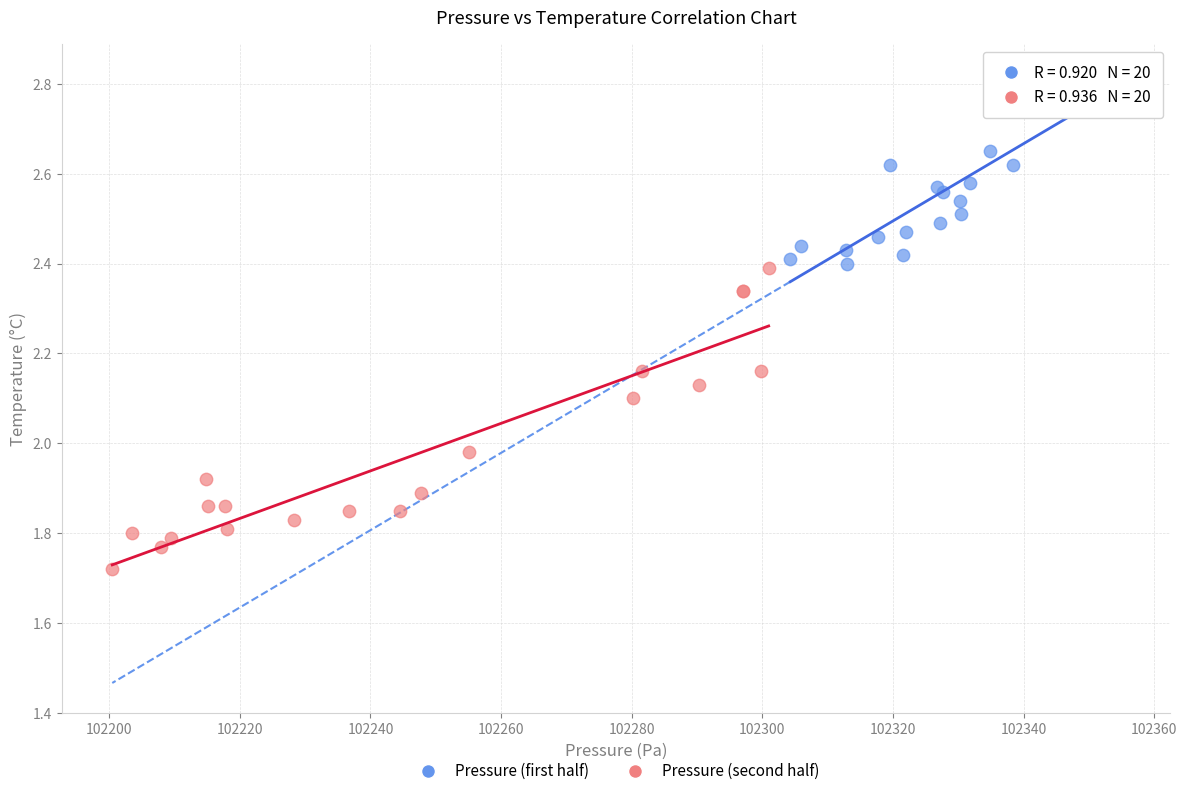

Which series has the widest spread of Y values?

Pressure (second half)